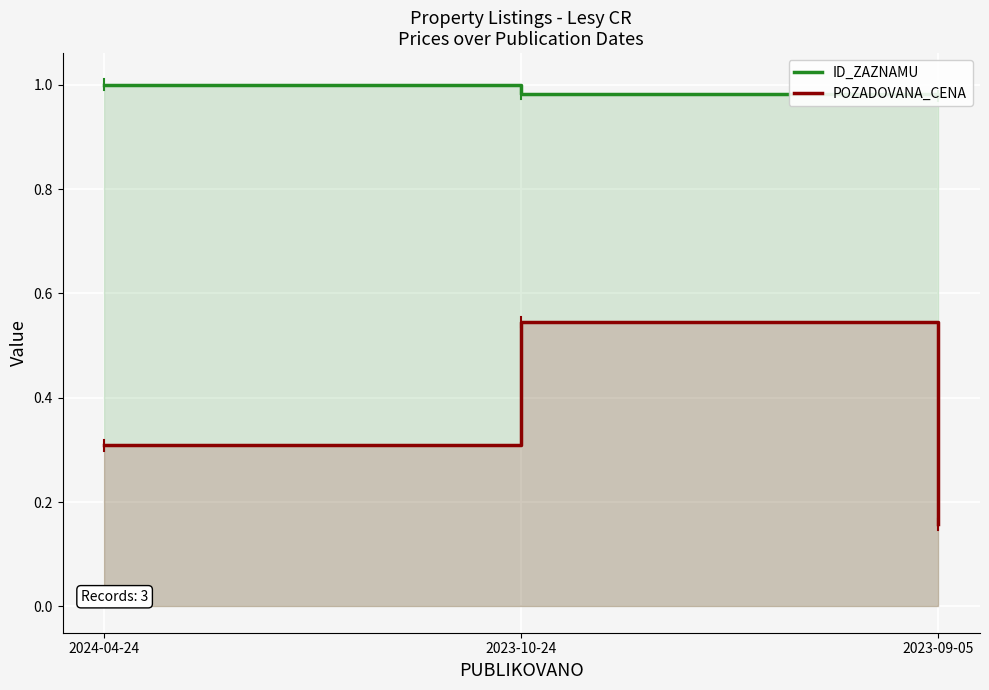

What position from the right is 2024-04-24?

3